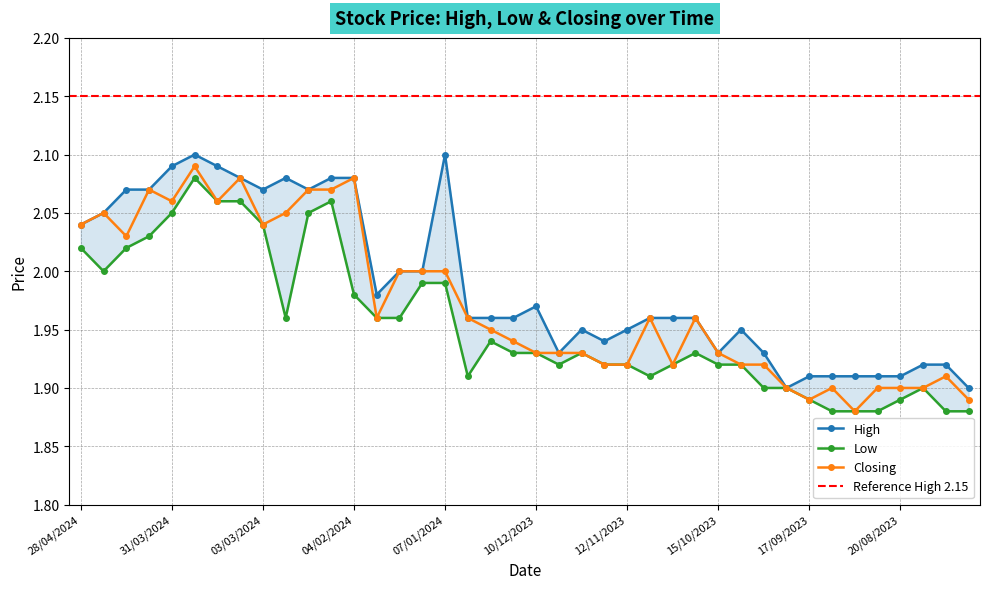

What is the smallest value displayed?

1.9